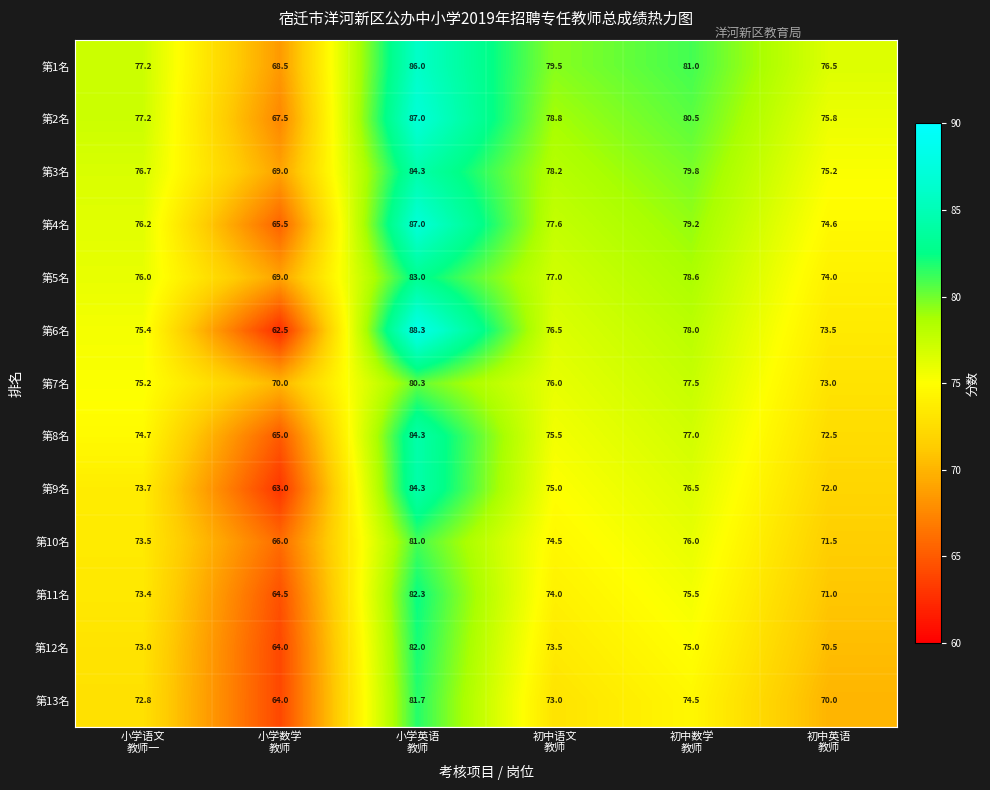

Count the number of data series in this chart.

13